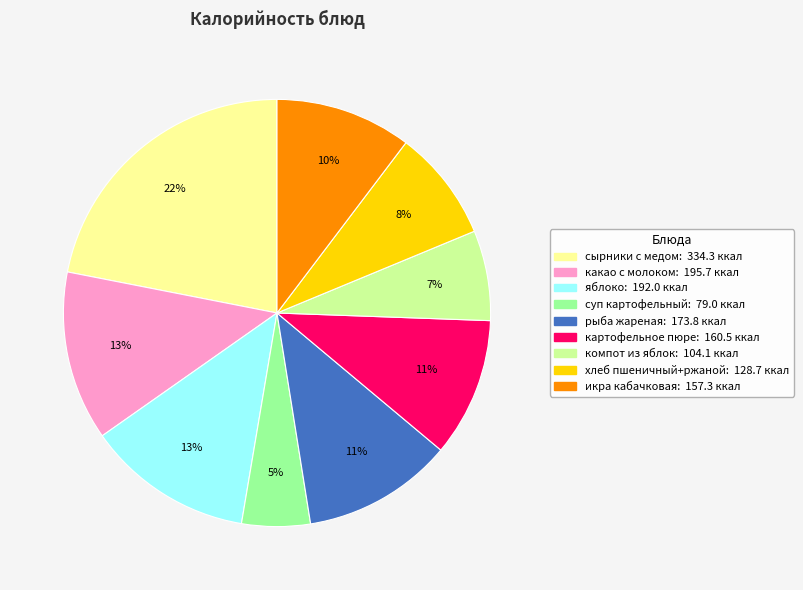

To the nearest percent, what is the difference between the largest and smallest slice percentages?

17%